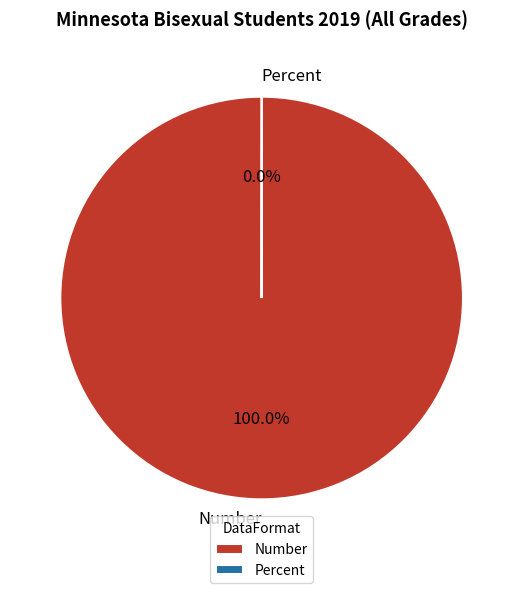

To the nearest percent, what is the difference between the largest and smallest slice percentages?

100%